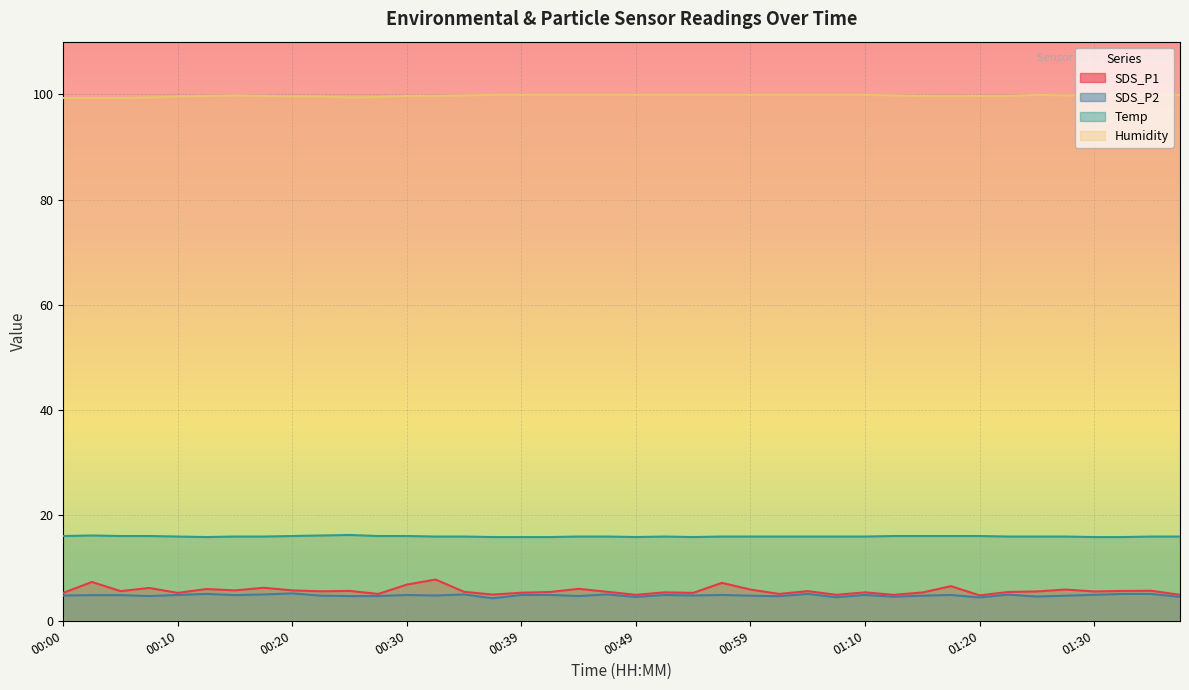

Which series has the largest range (max minus min)?

SDS_P1